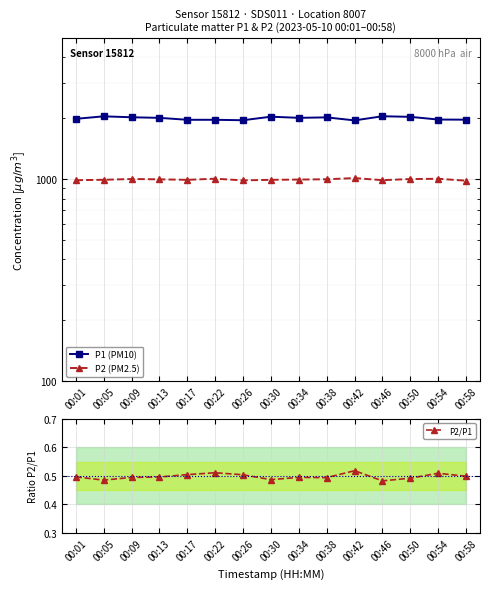

Which series has the largest range (max minus min)?

P1 (PM10)